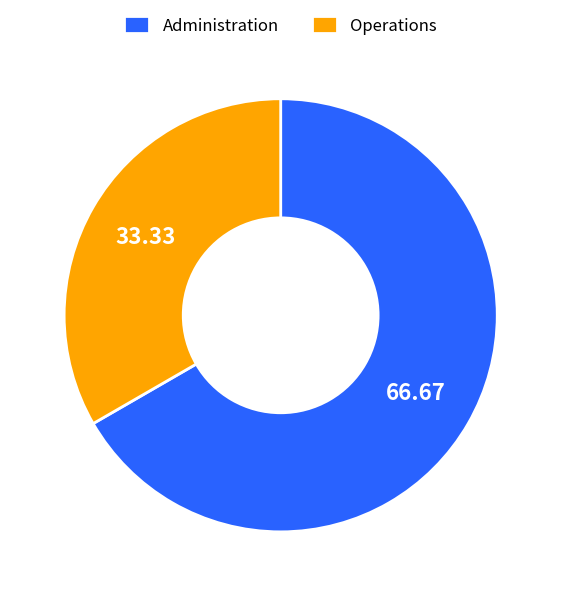

How many segments does this pie chart have?

2